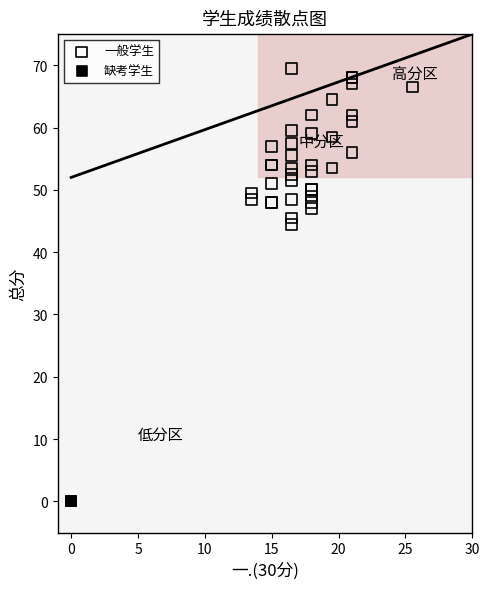

Which series contains the highest Y value?

一般学生